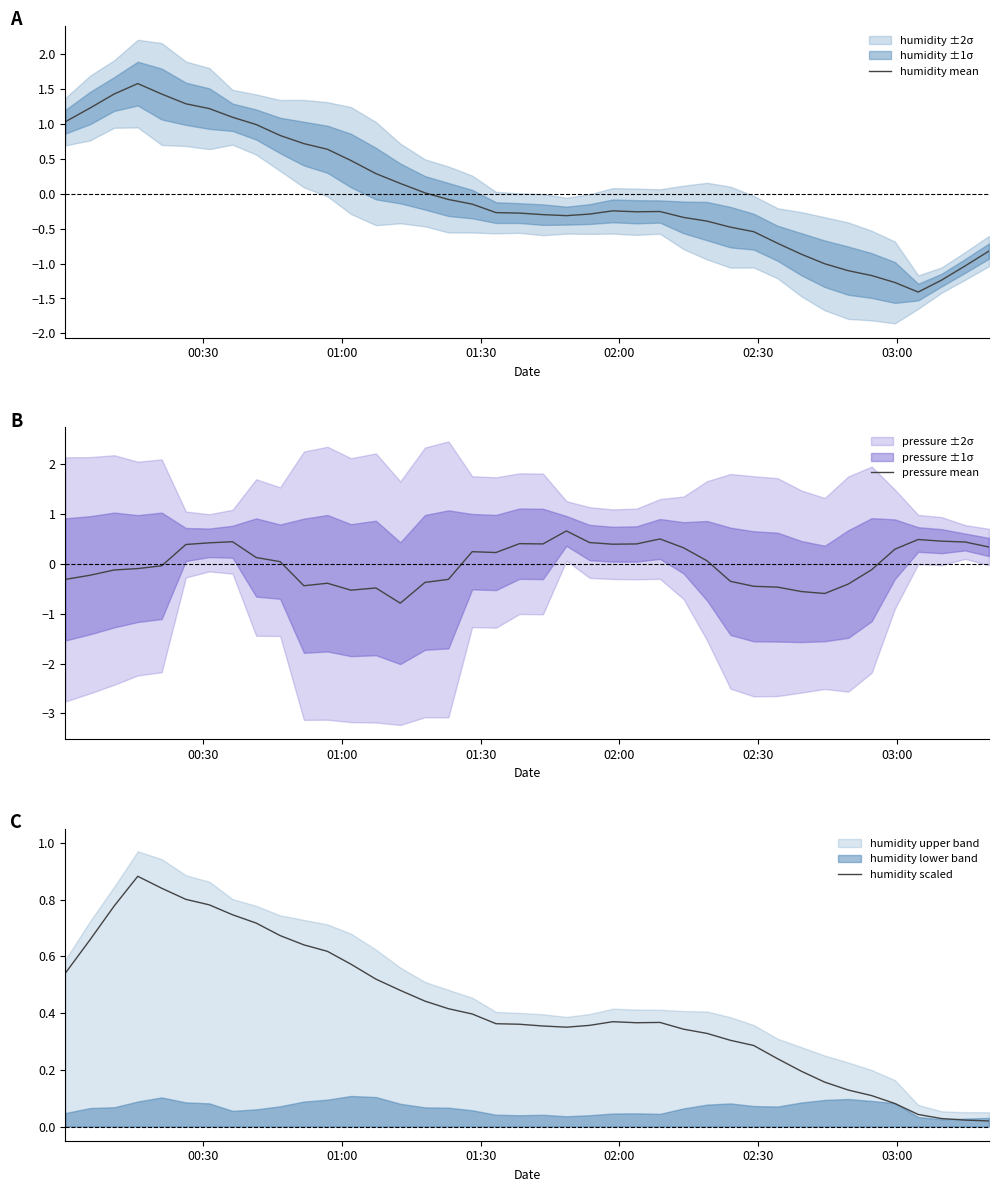

What is the lowest value of the humidity mean series?

-1.4